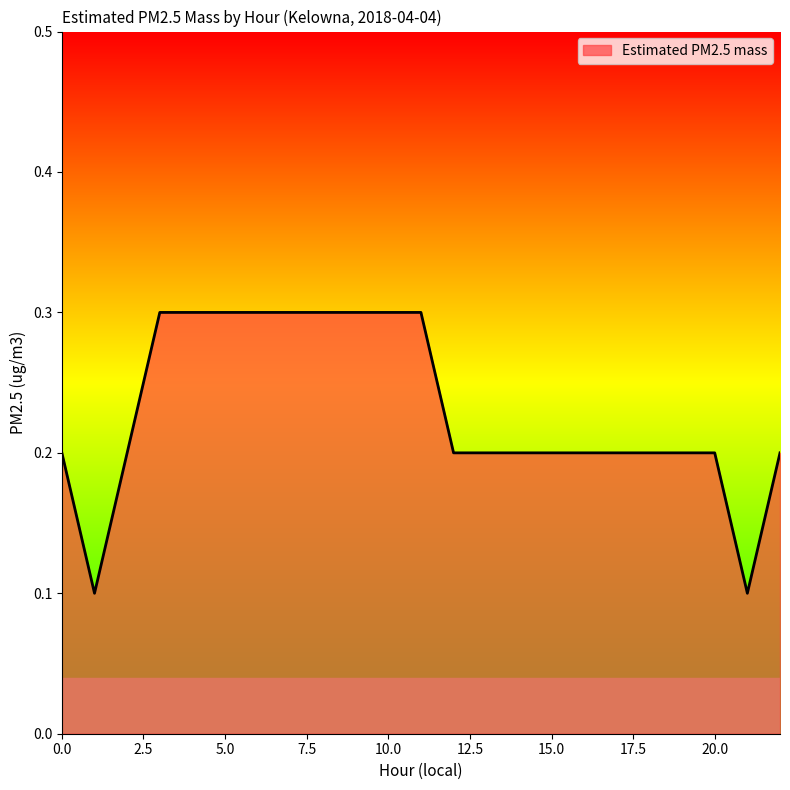

What is the maximum value shown in the chart?

0.3